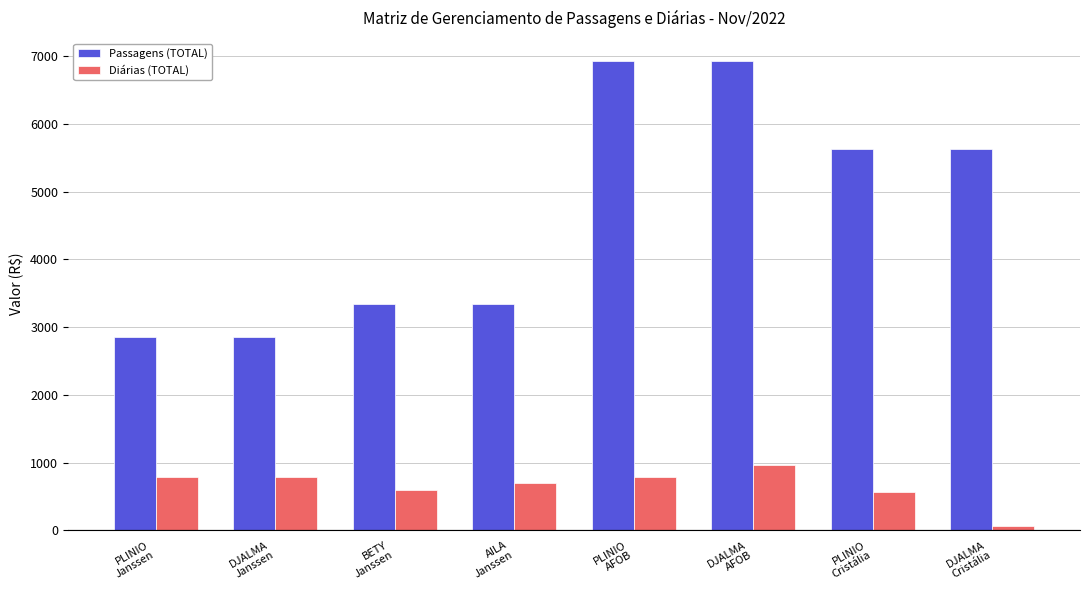

What are all the series names shown in the legend?

Passagens (TOTAL), Diárias (TOTAL)